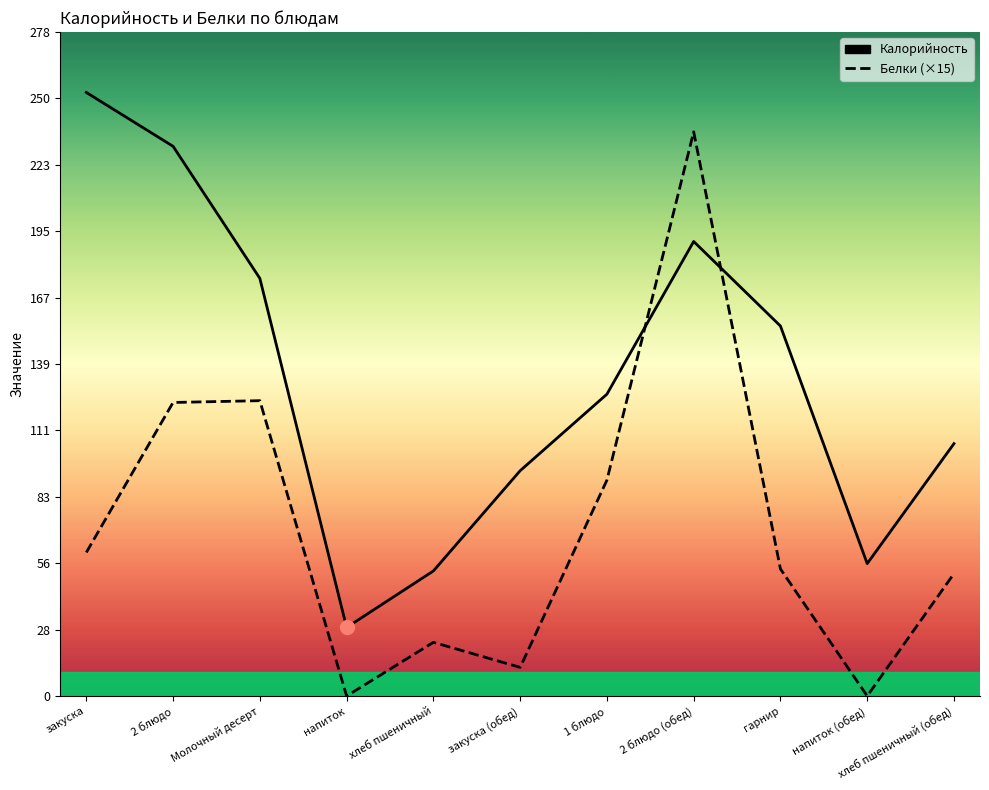

Reading left to right, what are all the values shown in this chart?

Калорийность: 252.9	230.3	175.0	28.7	52.4	94.4	126.5	190.5	155.0	55.5	105.8
Белки (×15): 60.1	123.0	123.8	0.0	22.5	12.0	90.5	236.4	53.2	0.0	51.3